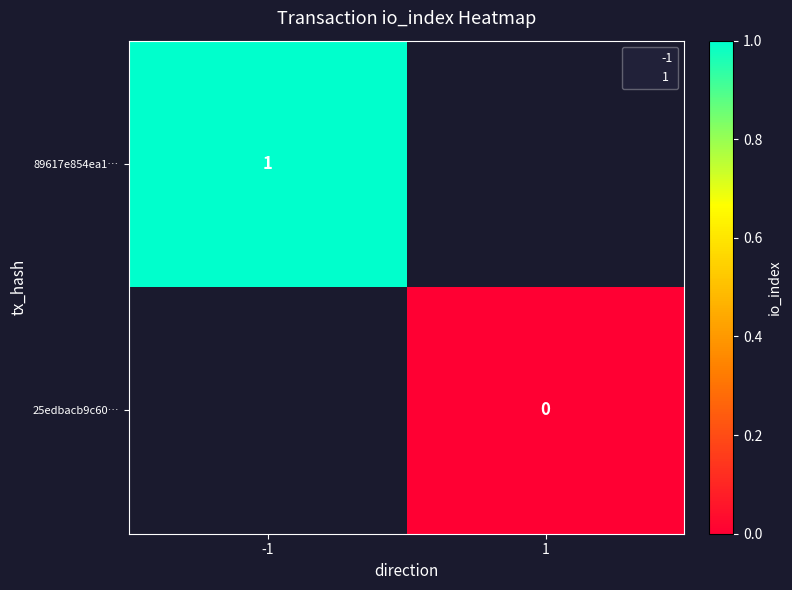

Count the number of data series in this chart.

2